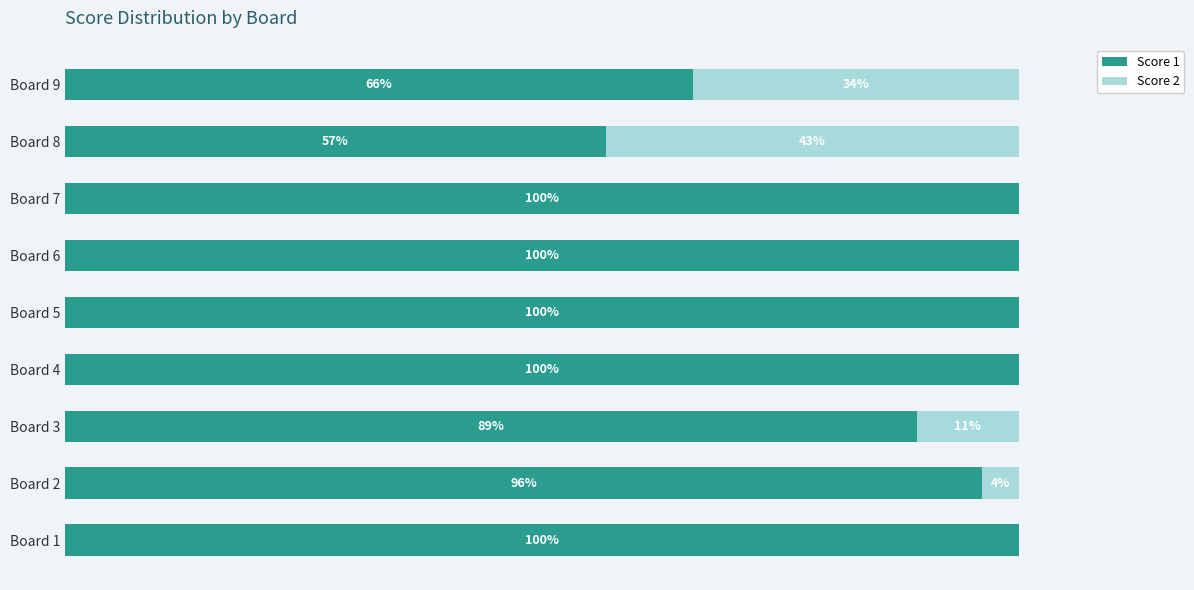

What are all the series names shown in the legend?

Score 1, Score 2